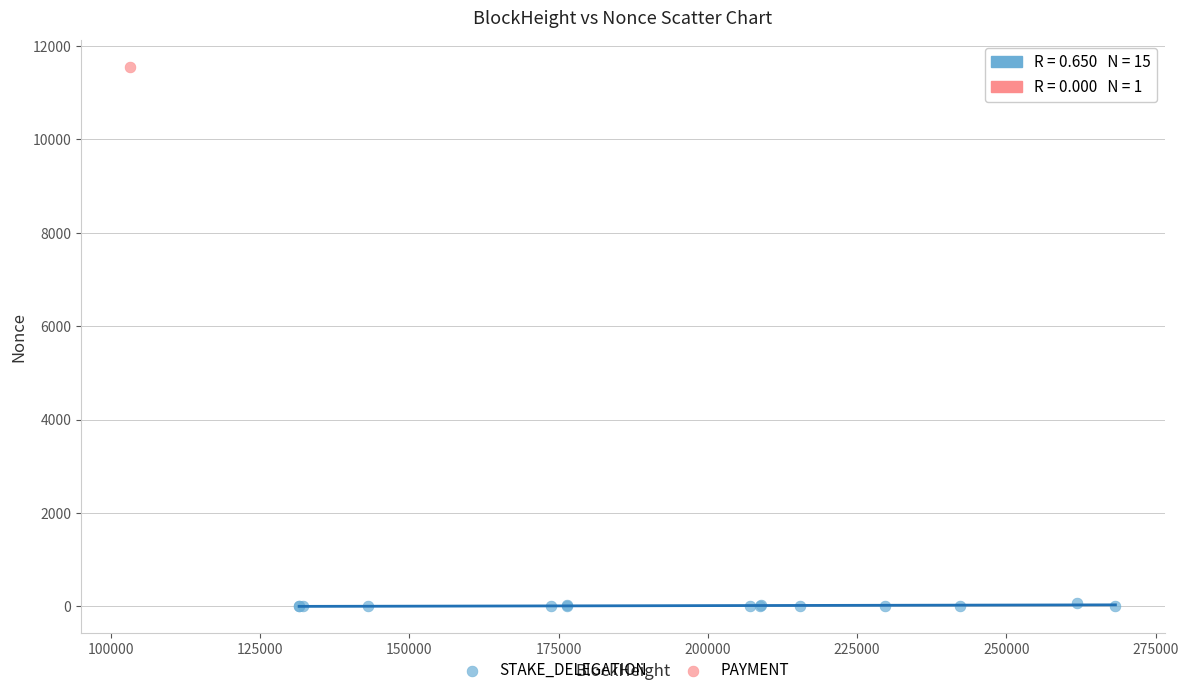

What are all the series names shown in the legend?

STAKE_DELEGATION, PAYMENT